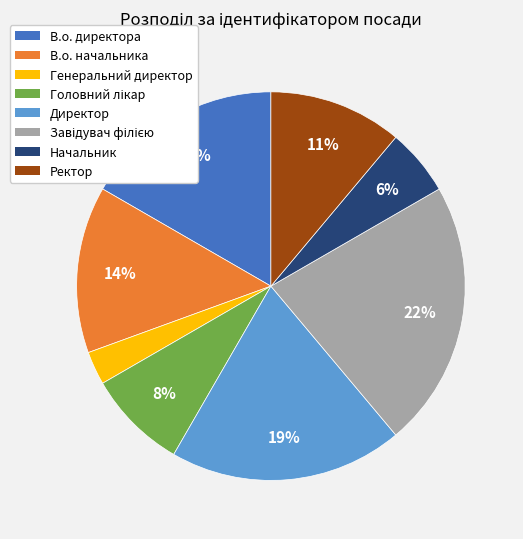

What percentage is the Директор slice, to the nearest percent?

19%